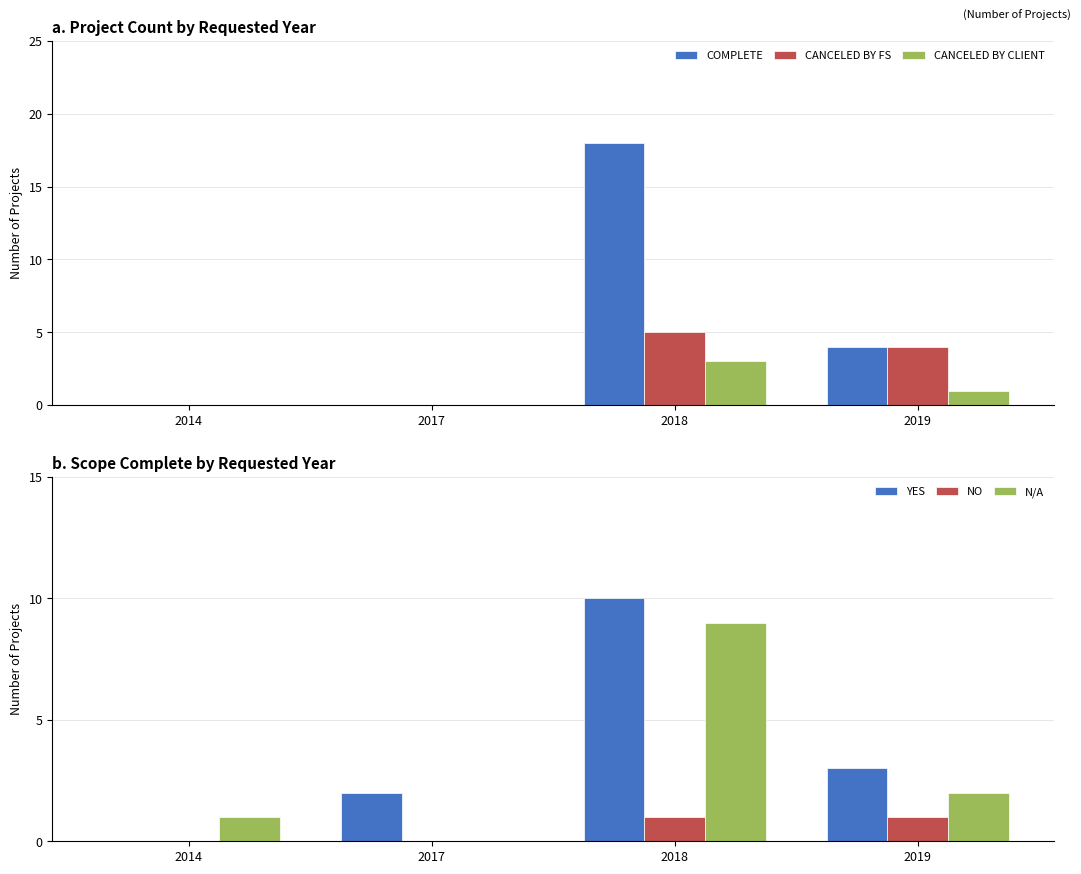

What is the difference between the maximum and minimum values in the N/A series?

9